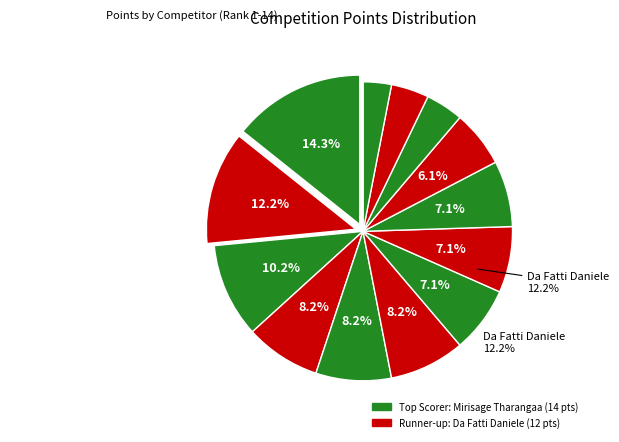

Is there any slice that represents more than half of the pie?

No